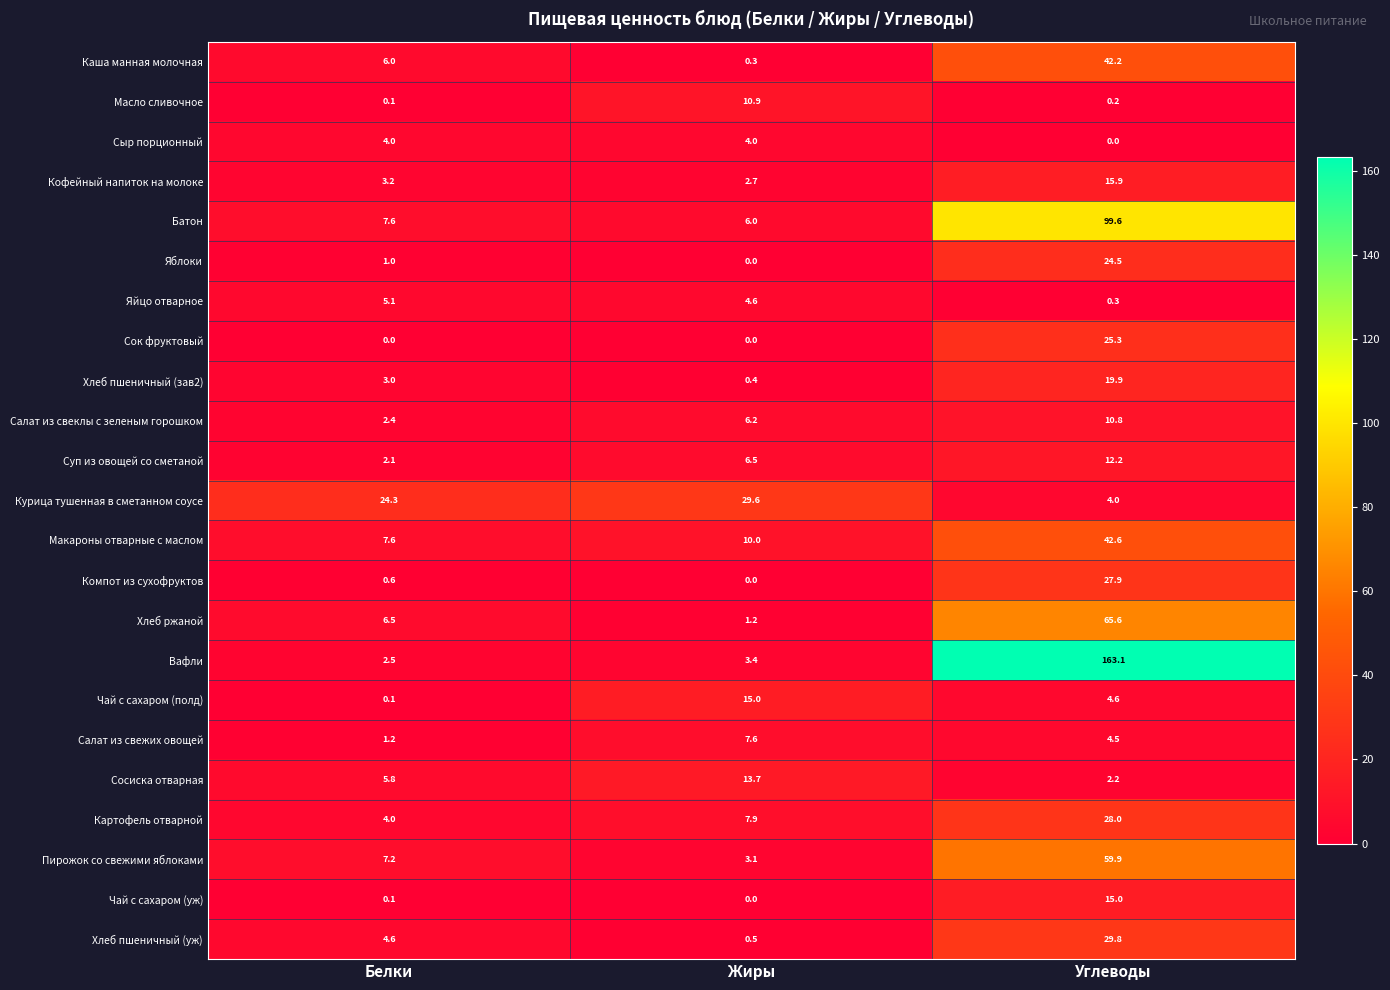

Which series changed the most between Жиры and Углеводы?

Вафли